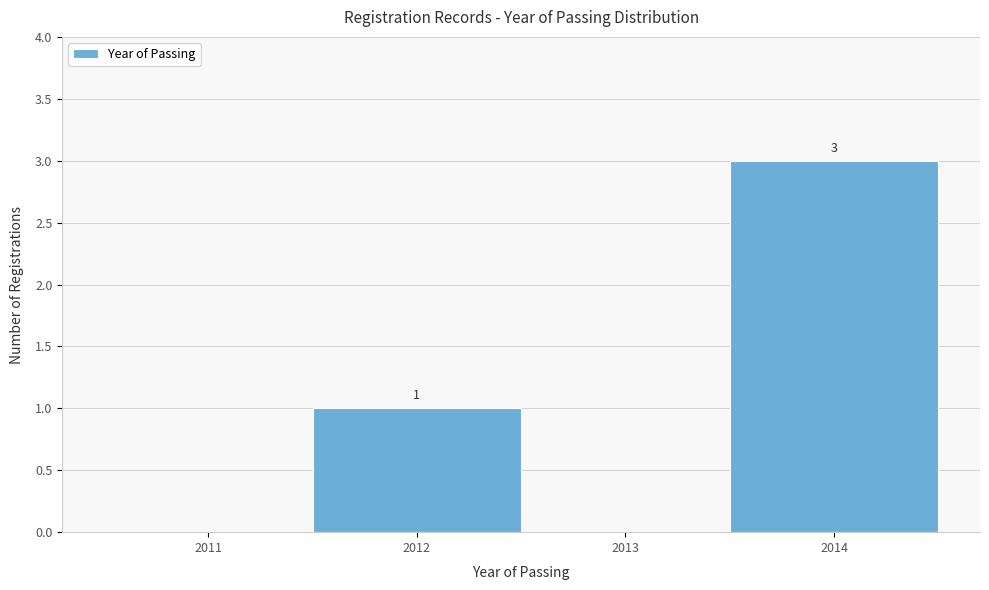

Reading right to left, transcribe all the data shown in this chart.

2014=3	2013=0	2012=1	2011=0